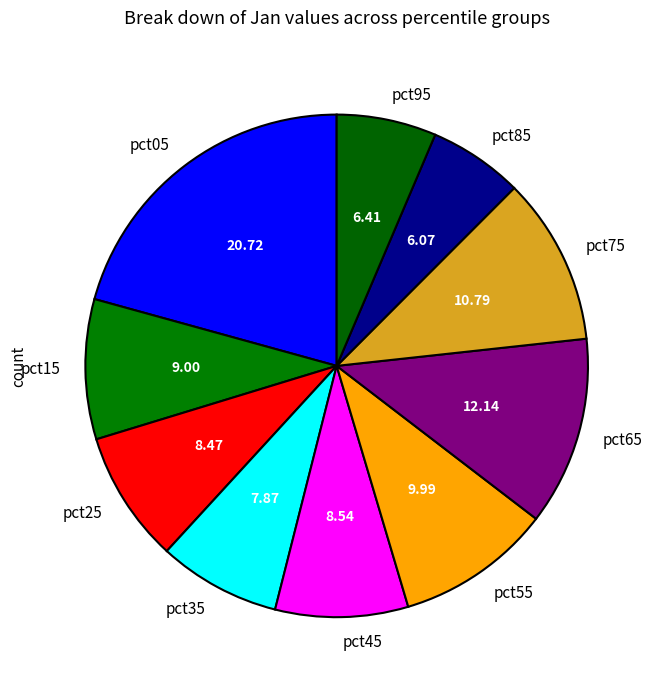

How many segments does this pie chart have?

10